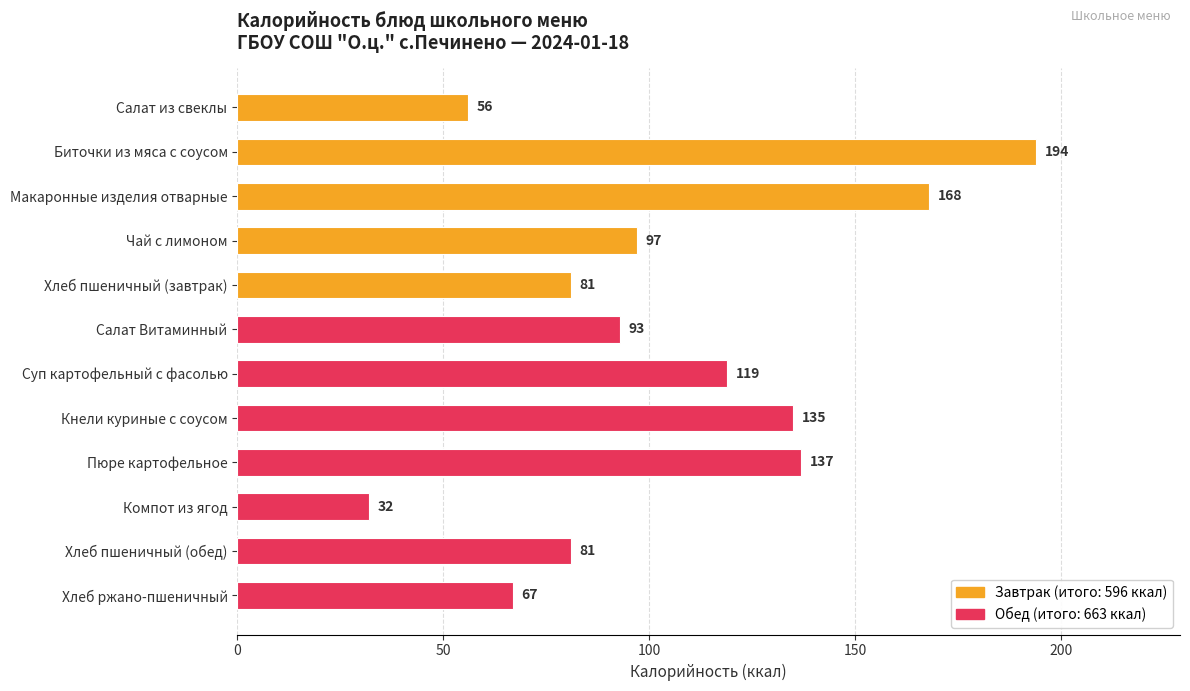

Is it true that the value at Биточки из мяса с соусом is 194?

True